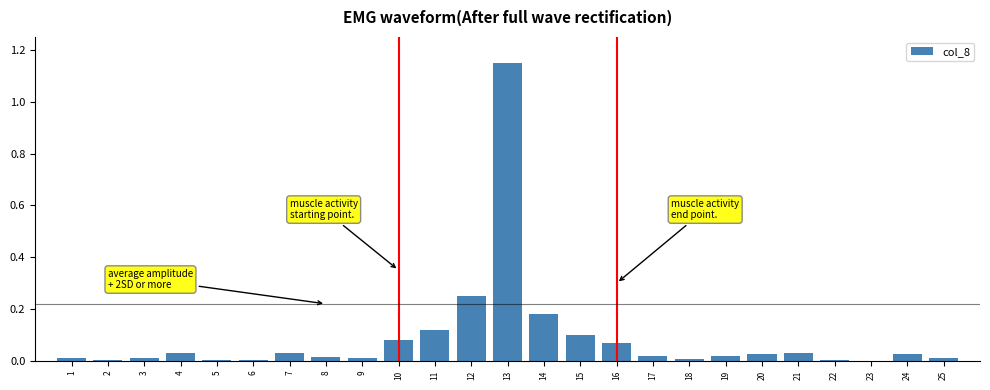

At which category does the chart reach its peak across all series?

13